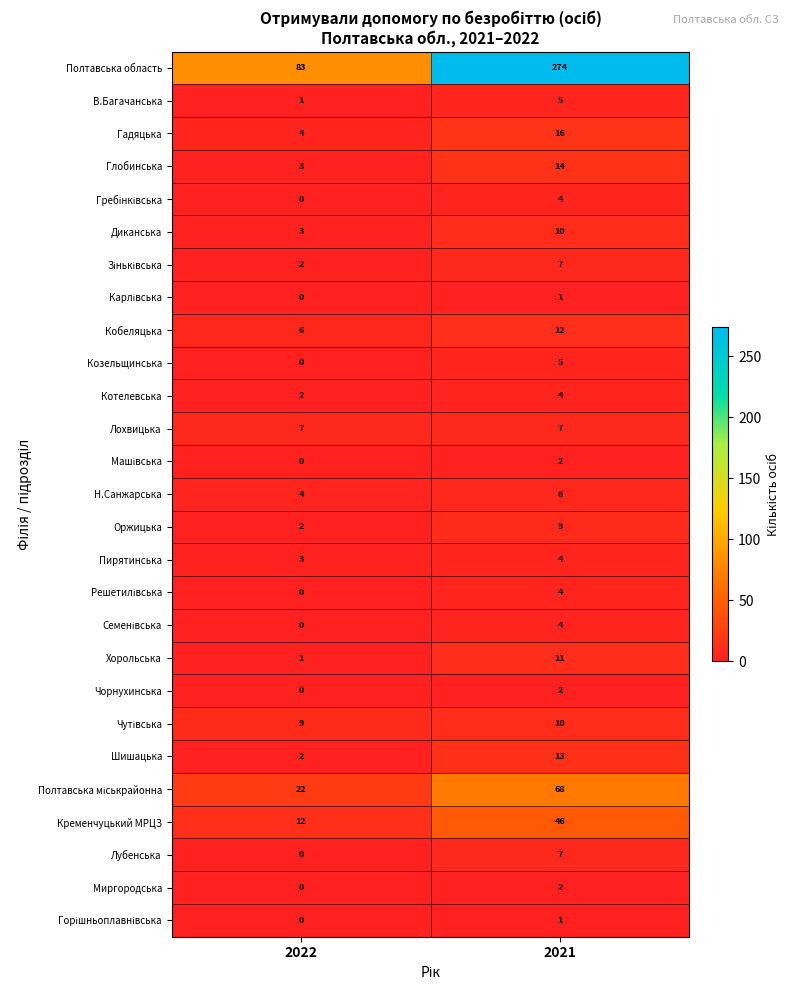

Which series has the largest total across all categories?

Полтавська область